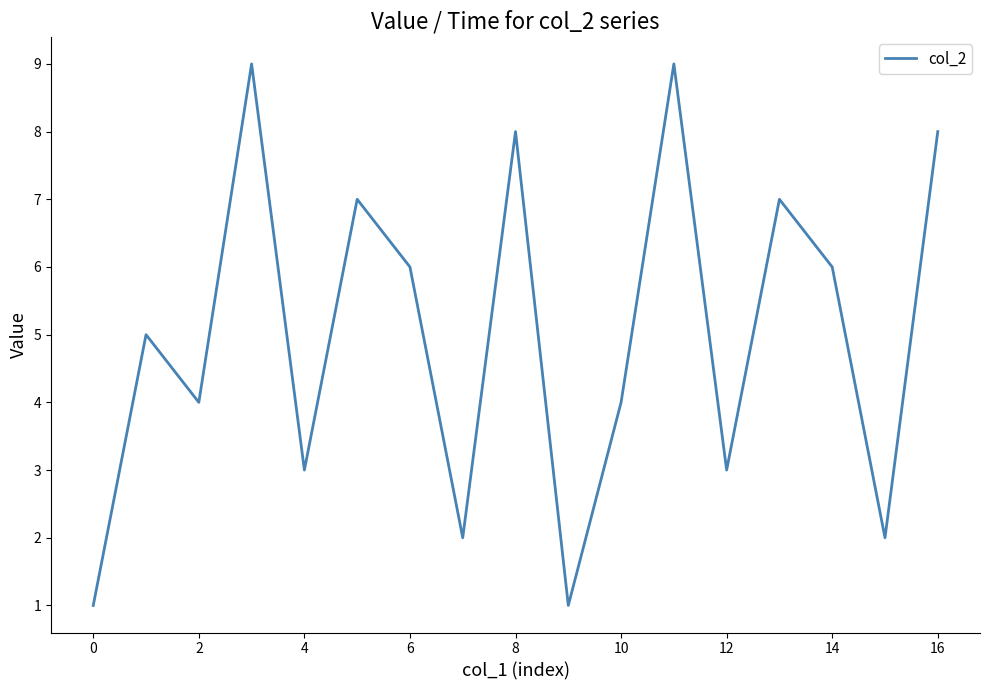

Does the chart have visible grid lines?

No